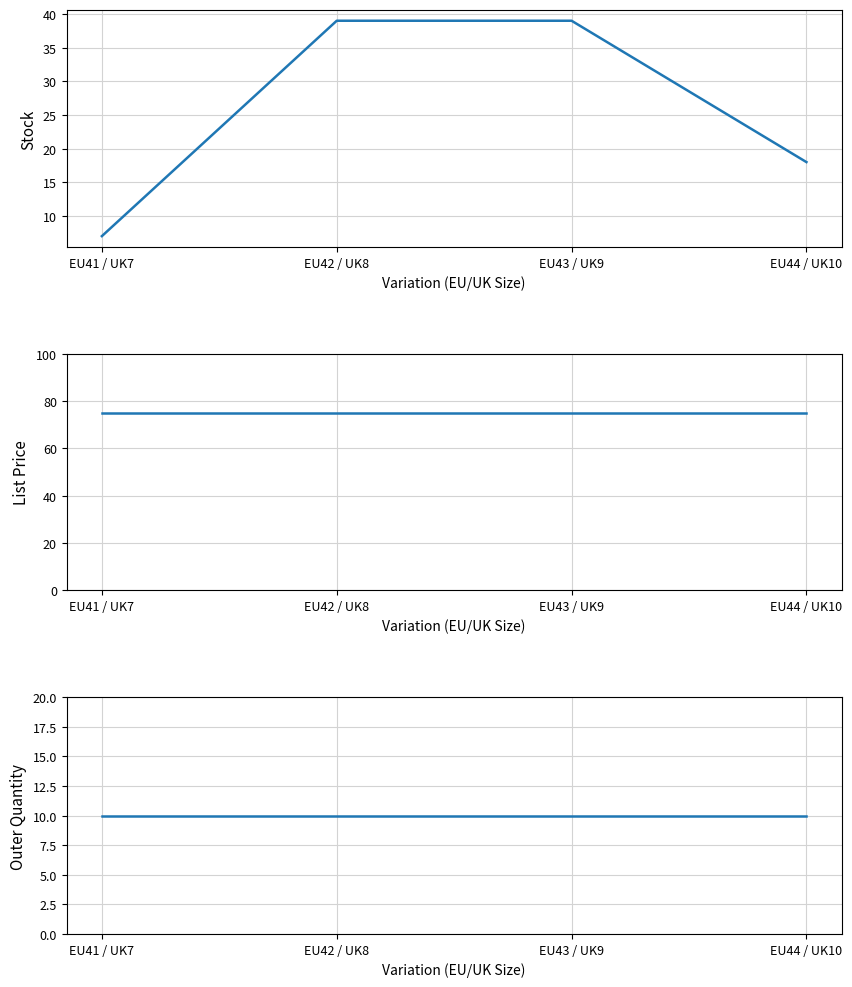

Reading right to left, list all the values displayed in this chart.

Stock: 18.0	39.0	39.0	7.0
List Price: 75.0	75.0	75.0	75.0
Outer Quantity: 10.0	10.0	10.0	10.0